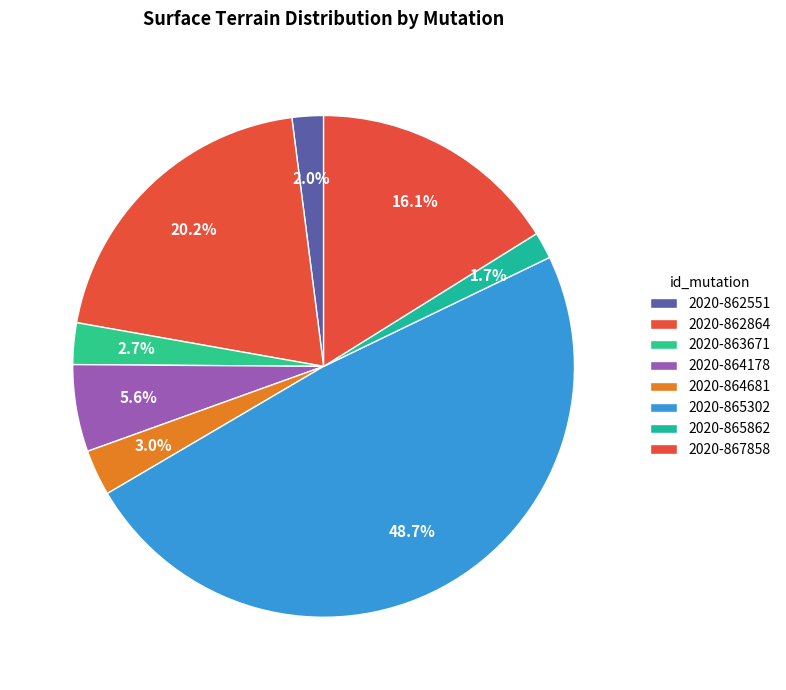

Is it true that 2020-865862 is 2% of the pie?

True